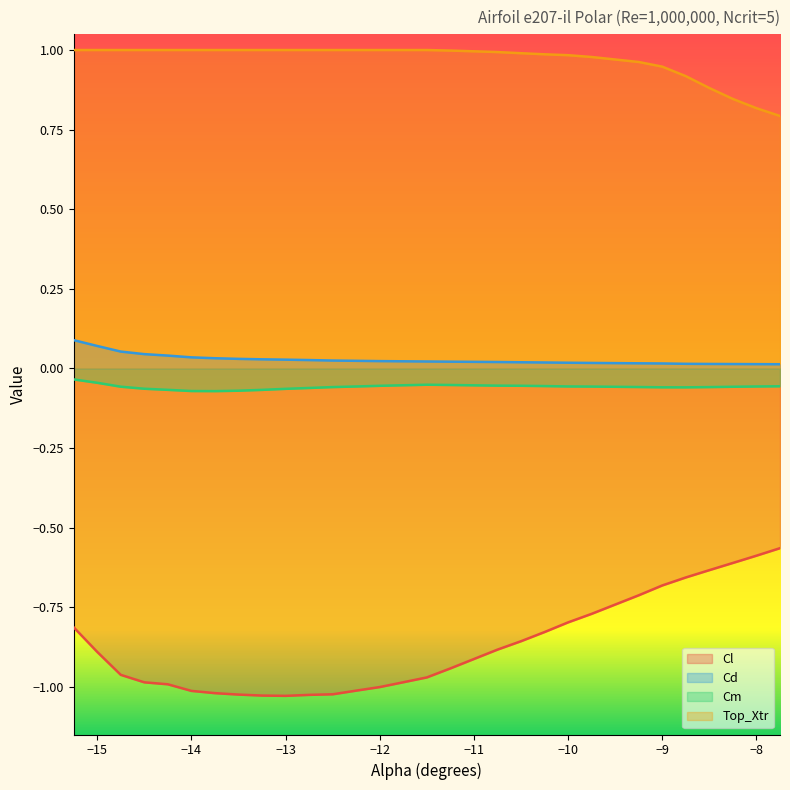

At how many categories does at least one series exceed 0?

30